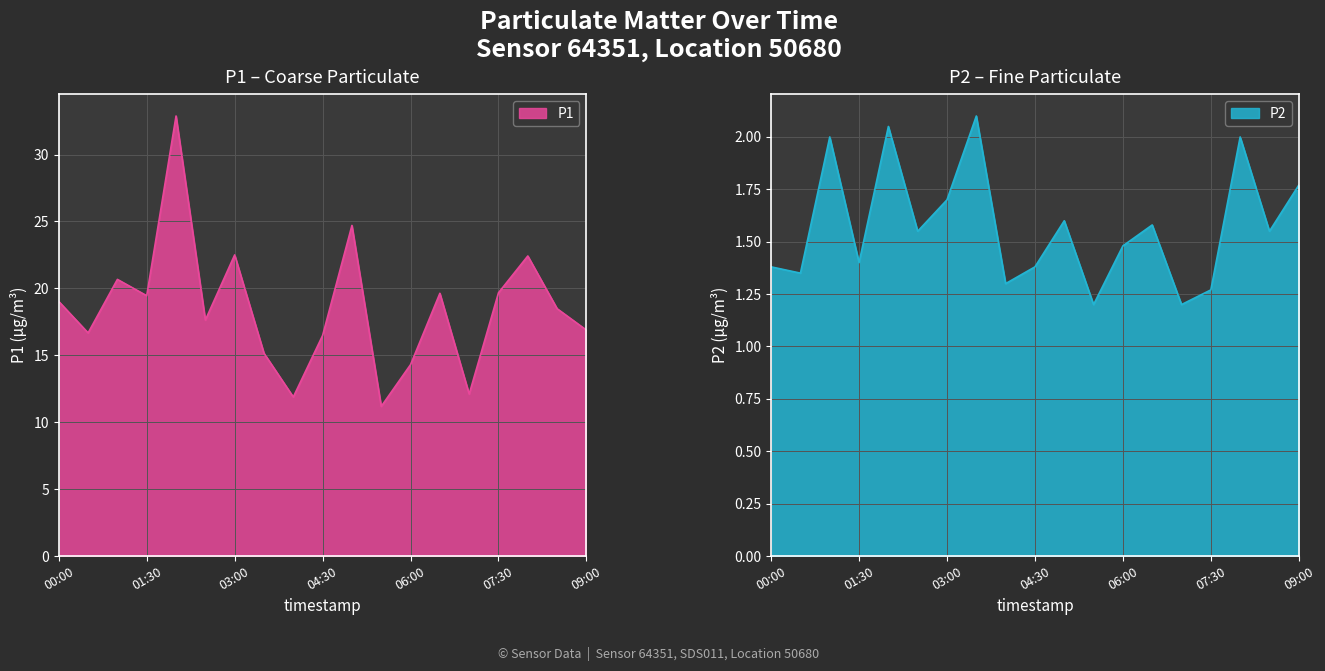

What position from the left is 10?

11